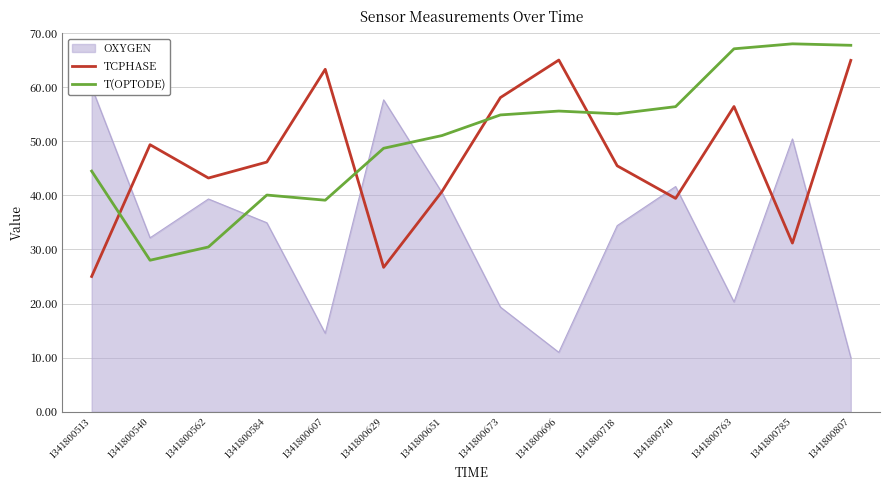

Does the chart have visible grid lines?

Yes